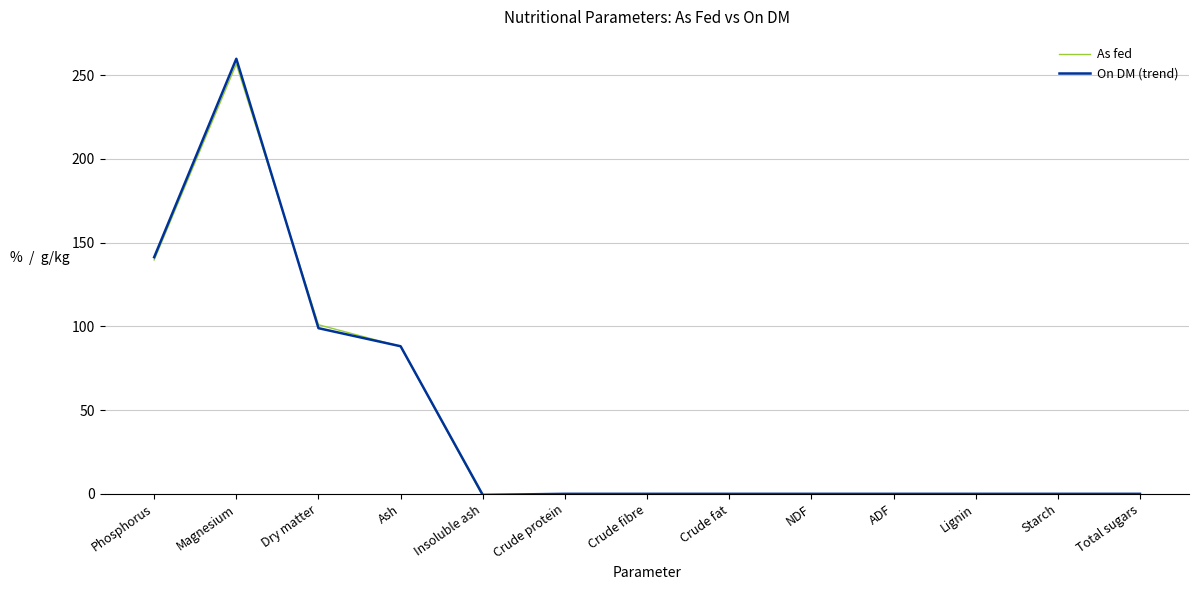

At how many categories does at least one series exceed 229?

1